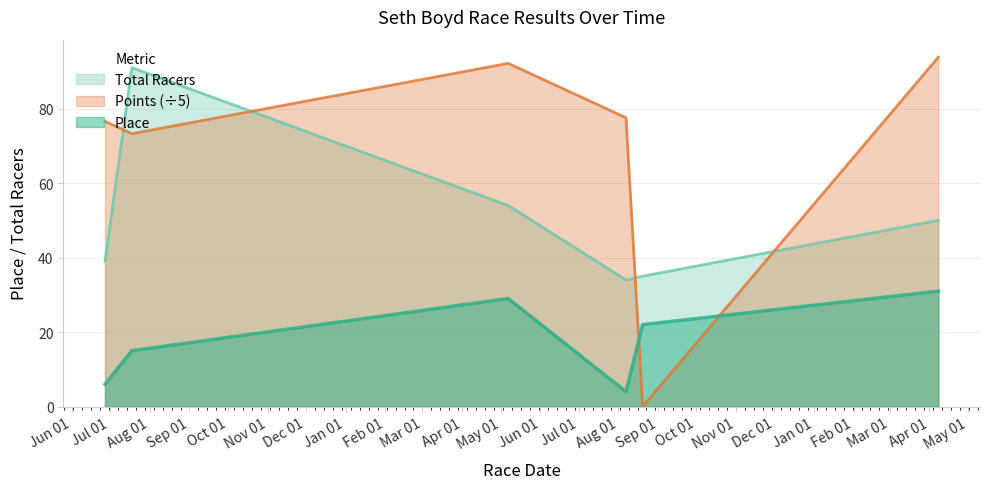

Which has a higher value, 2016-08-20 or 2017-04-08?

2017-04-08